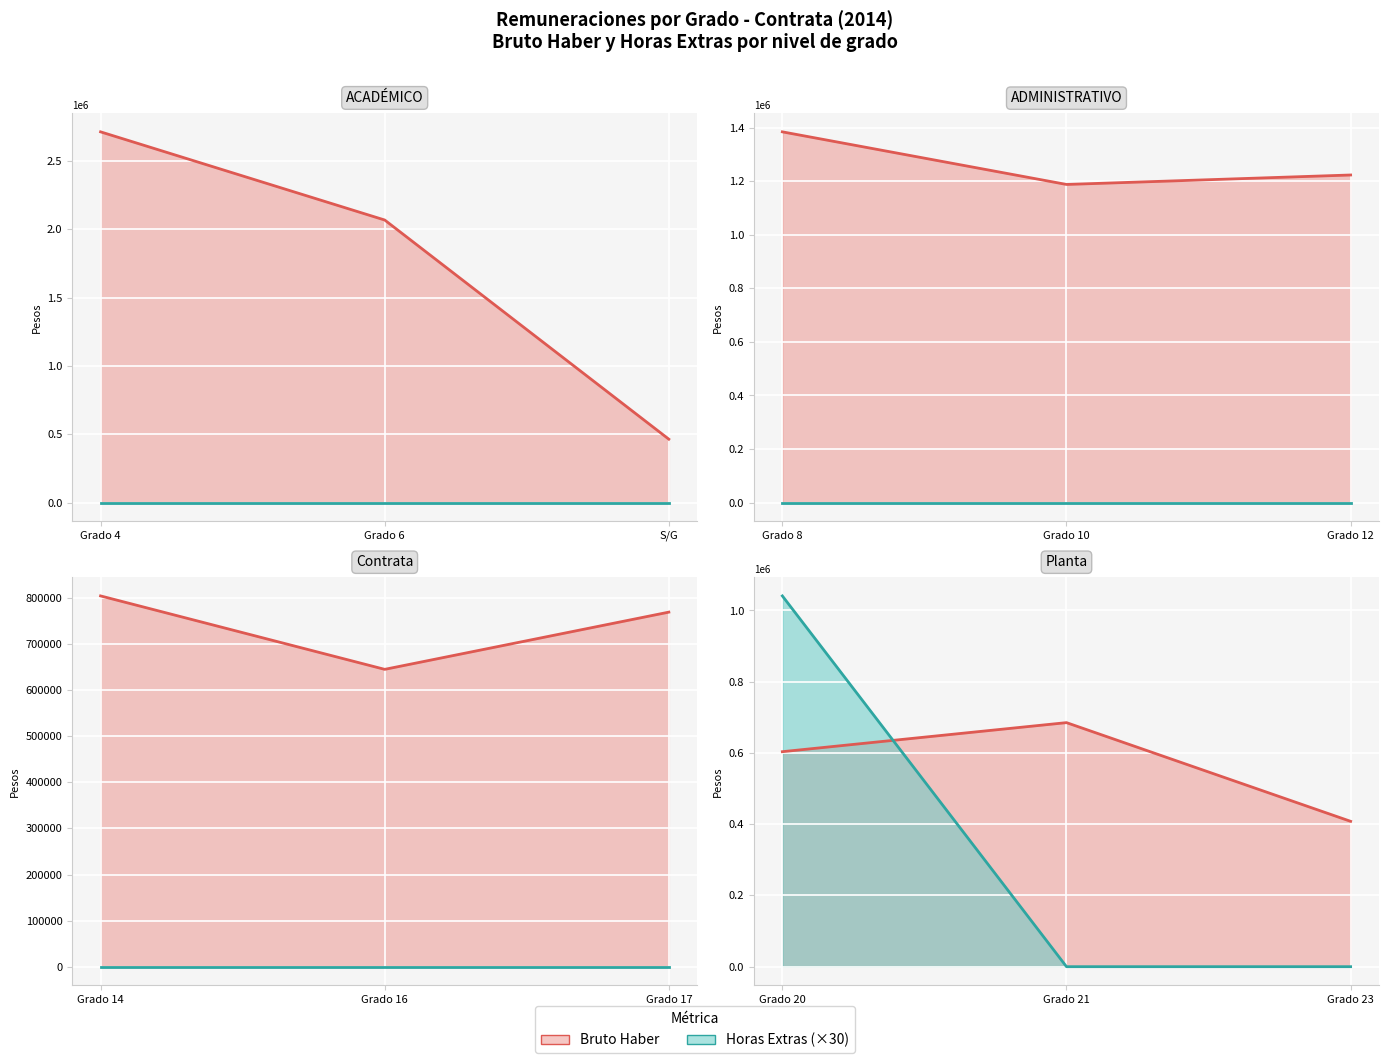

How many values in the Bruto Haber series are below 804491?

6